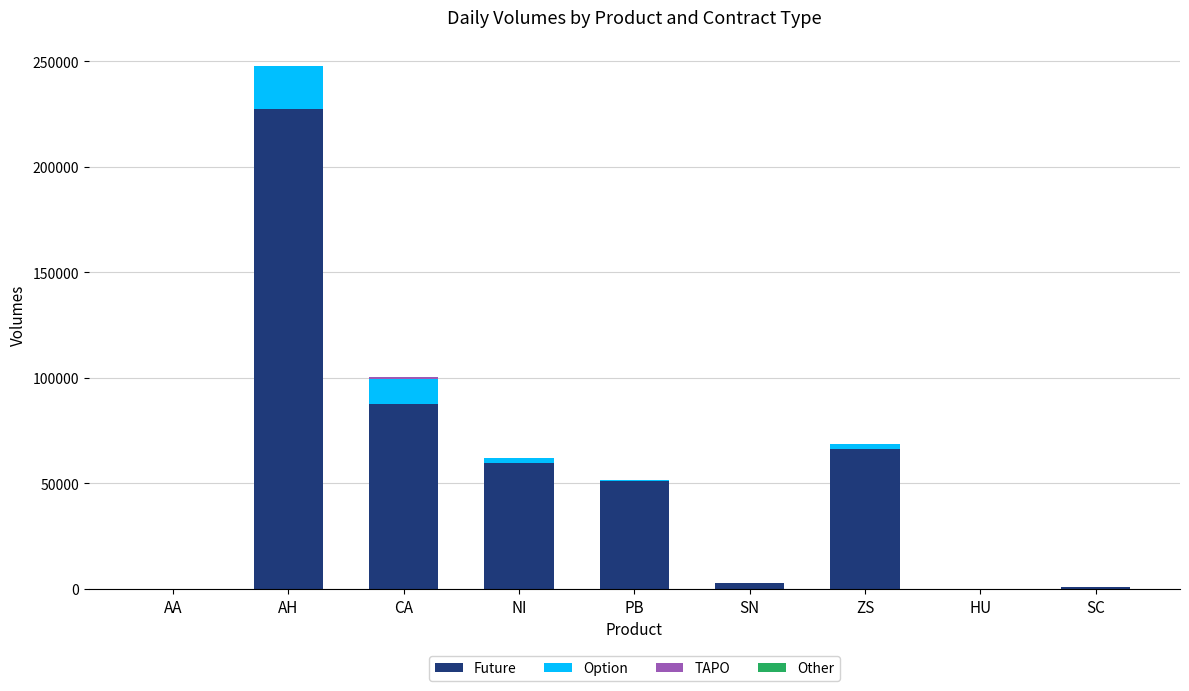

What is the sum of all Future values?

496018